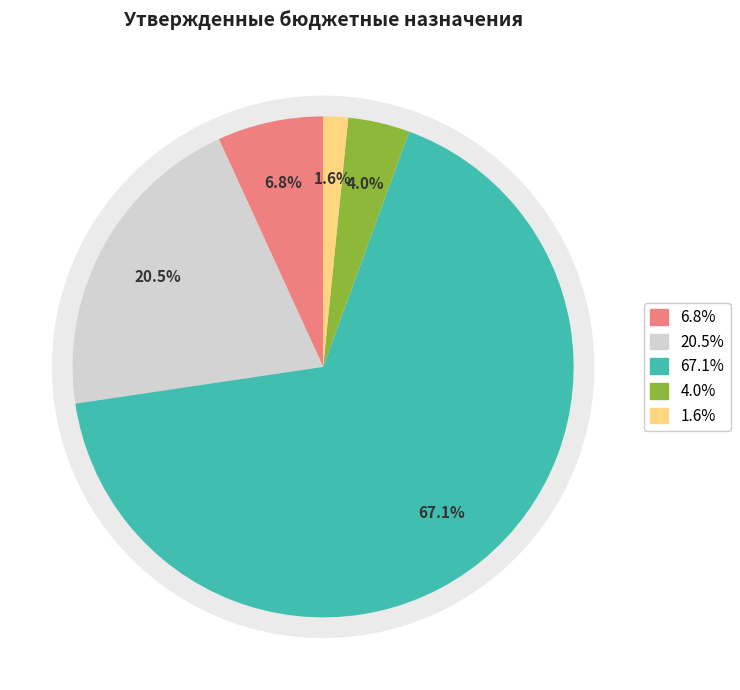

To the nearest percent, what percentage of the pie is НАЛОГИ НА ИМУЩЕСТВО?

67%